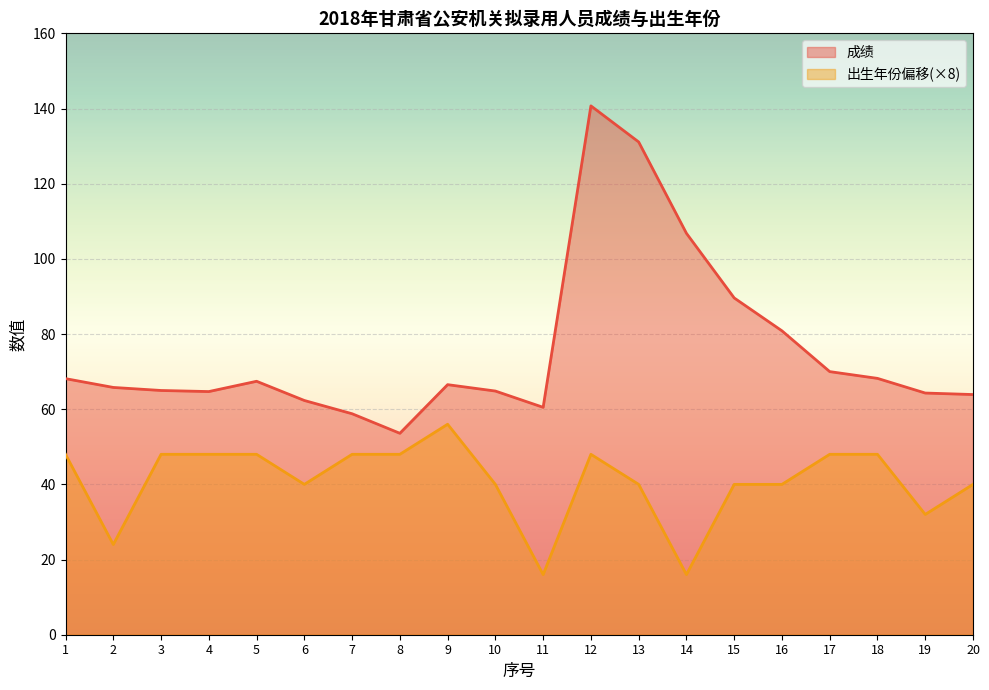

Between 8 and 12, which series saw the biggest shift?

成绩